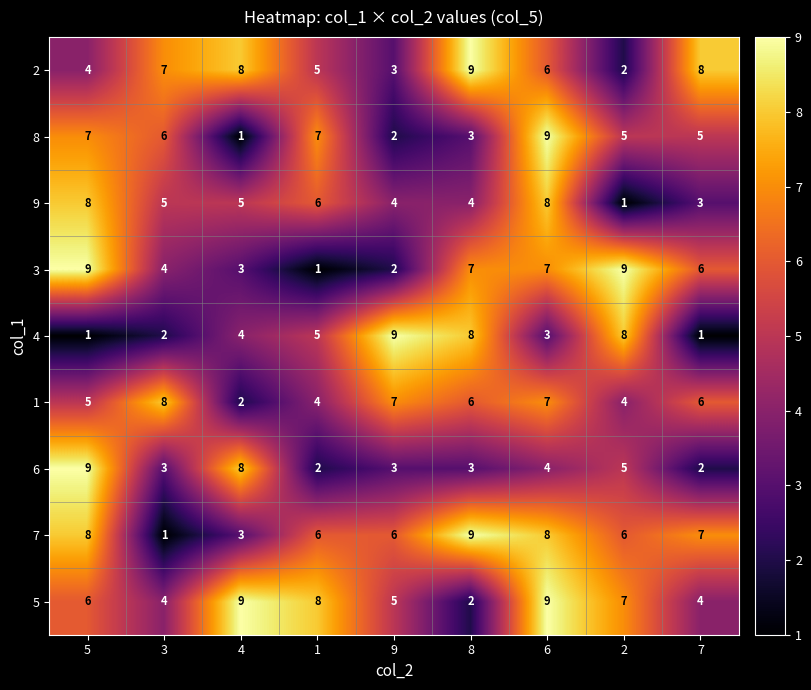

What is the difference between the second highest and minimum values in the 4 series?

7